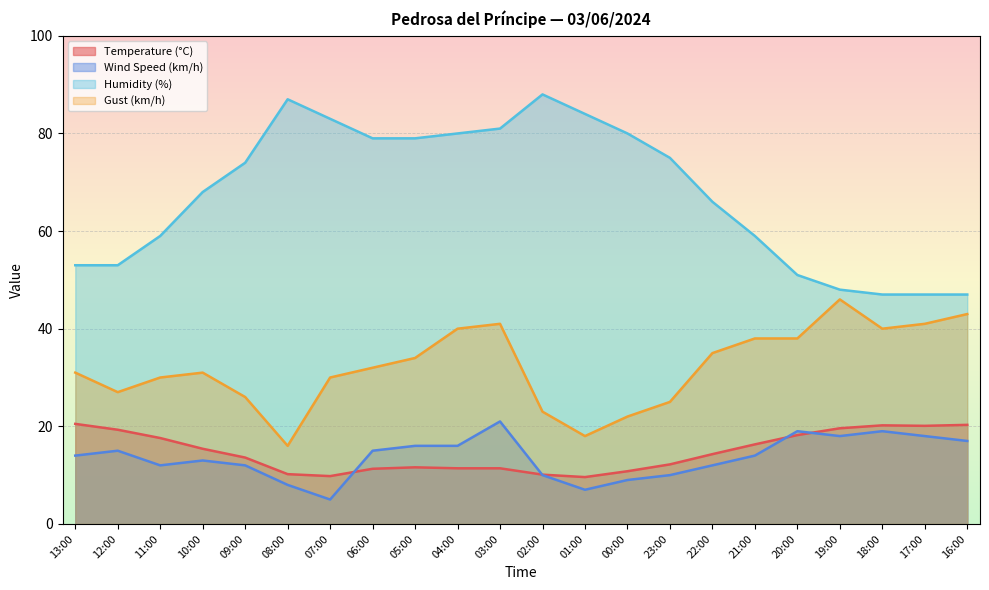

What is the lowest value of the Wind Speed (km/h) series?

5.0